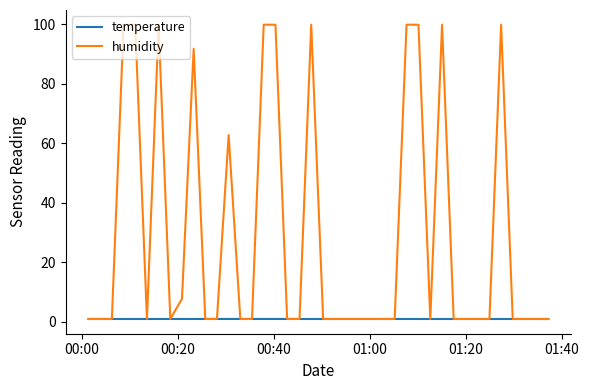

Which series has the widest spread of values?

humidity